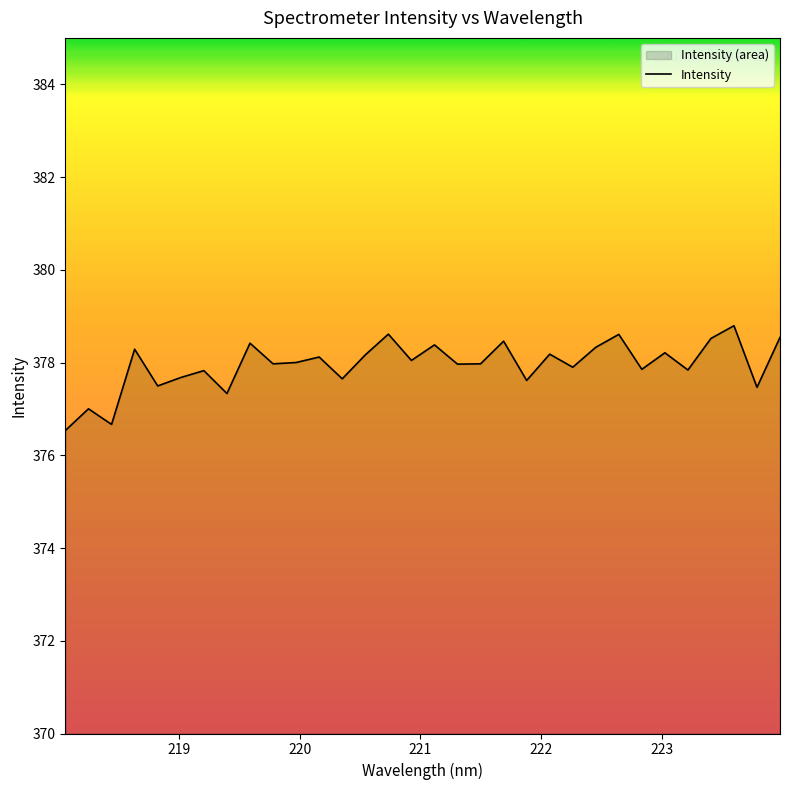

What is the greatest value displayed?

378.8